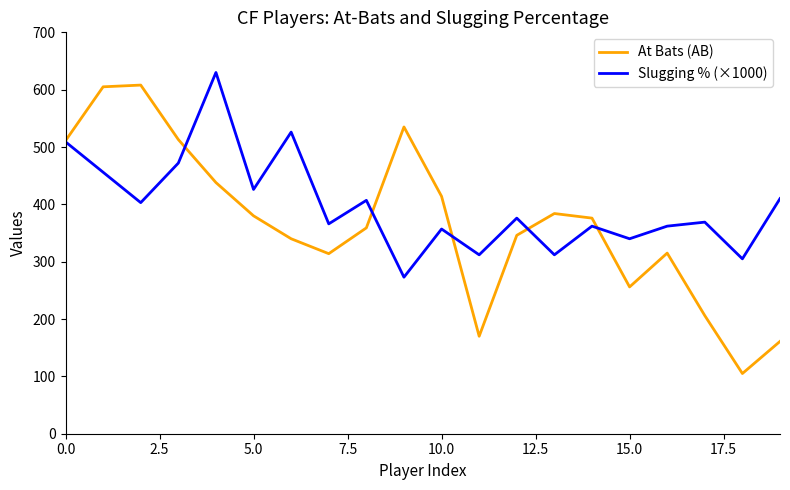

How many lines are shown in the chart?

2